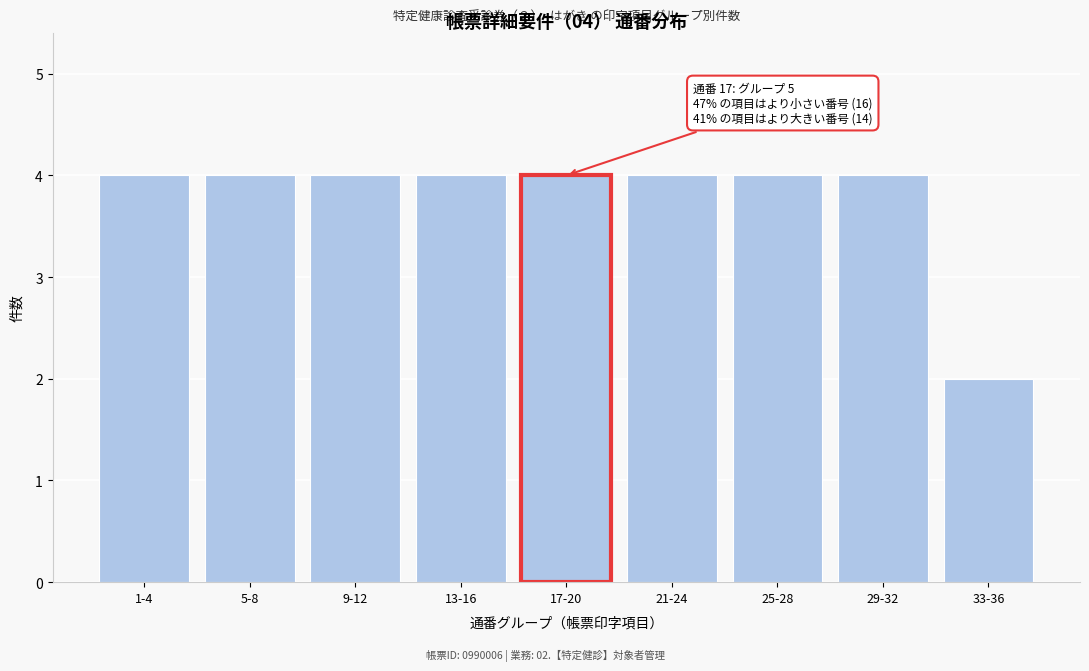

Reading left to right, transcribe all the data shown in this chart.

1-4=4	5-8=4	9-12=4	13-16=4	17-20=4	21-24=4	25-28=4	29-32=4	33-36=2